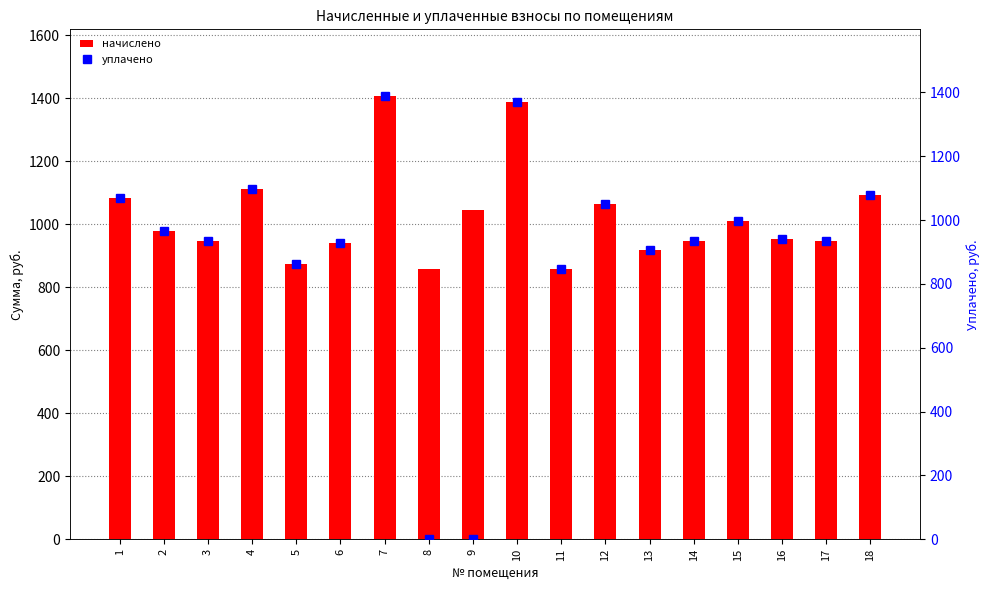

At 3, list the series in order from smallest to largest.

уплачено, начислено